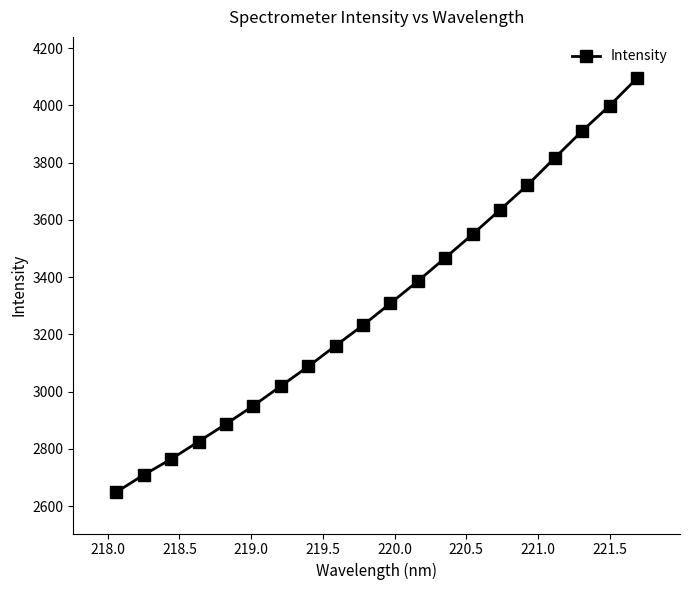

True or false: there are more than 1 points higher than both neighbors.

False